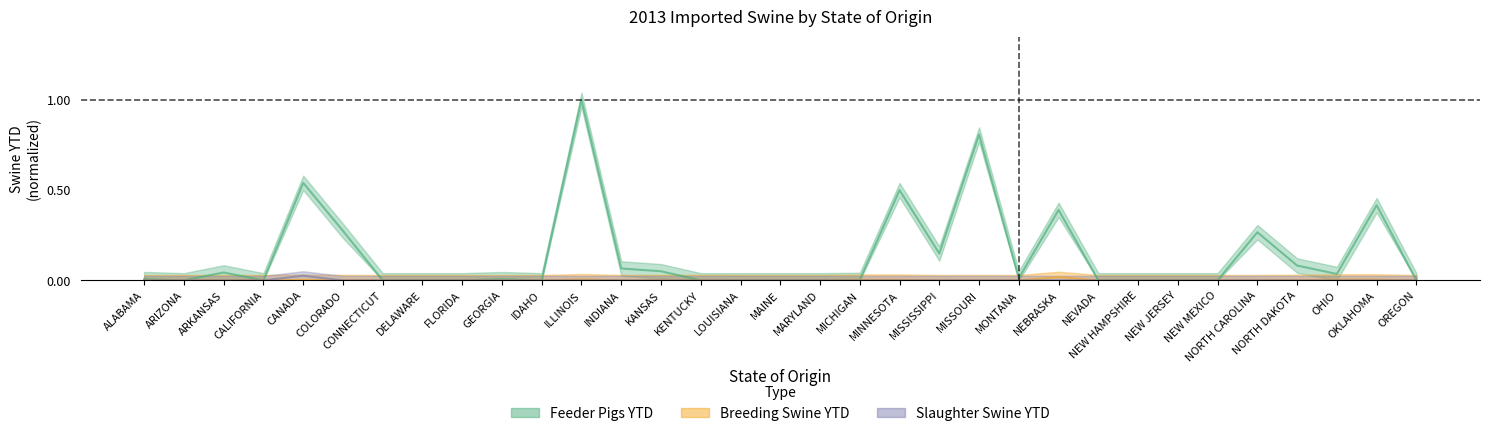

Where is the first local minimum for BREEDING SWINE YTD?

CALIFORNIA